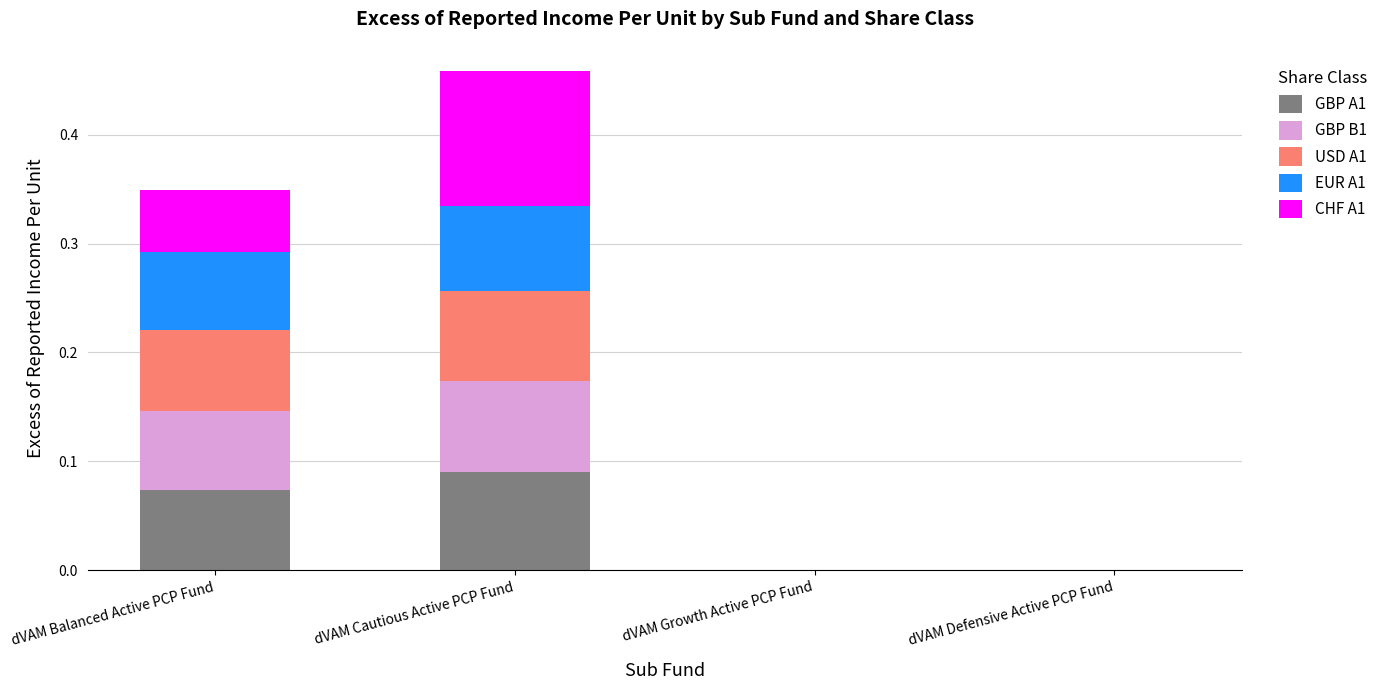

At which label does GBP A1 reach its peak?

dVAM Cautious Active PCP Fund